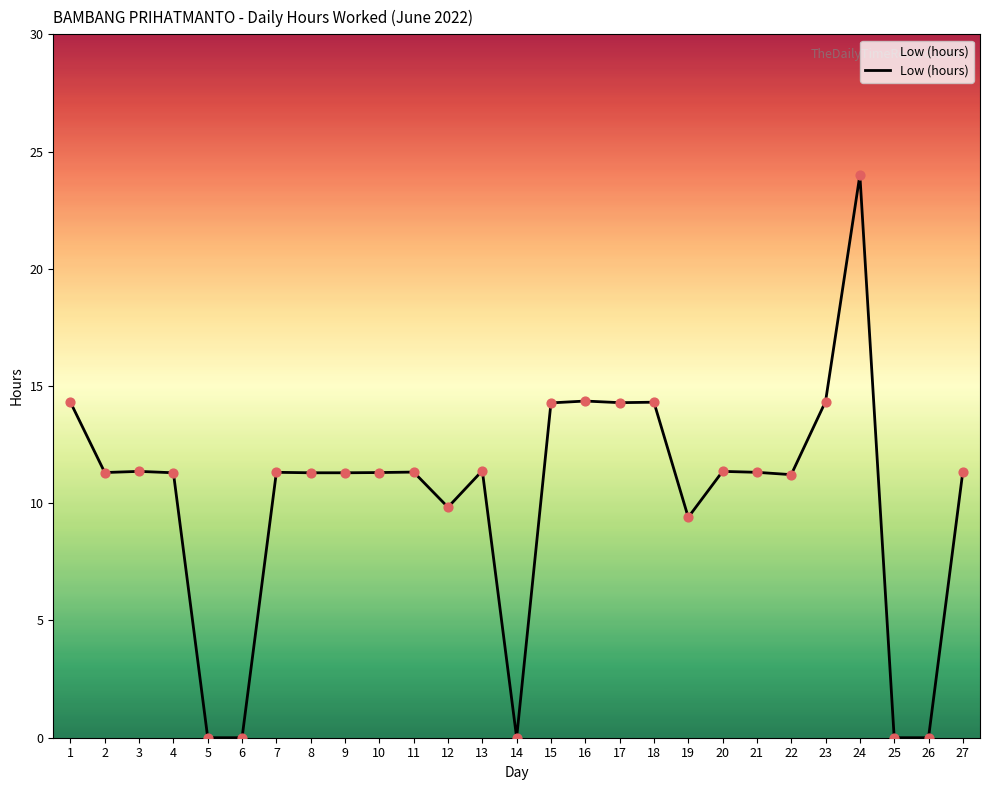

Between 5 and 17, which is larger?

17